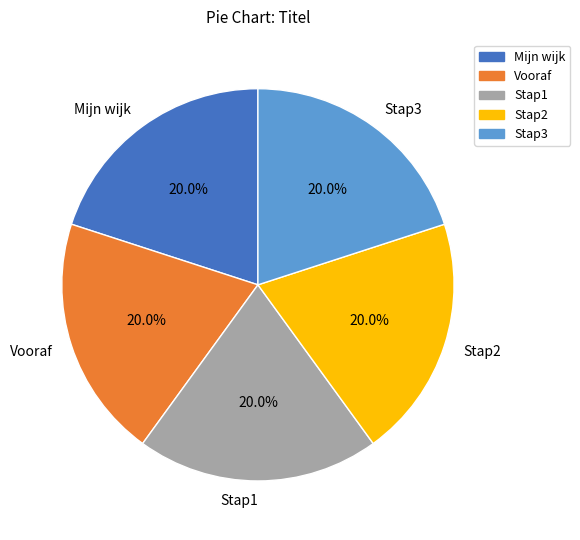

Count the number of slices in the pie.

5